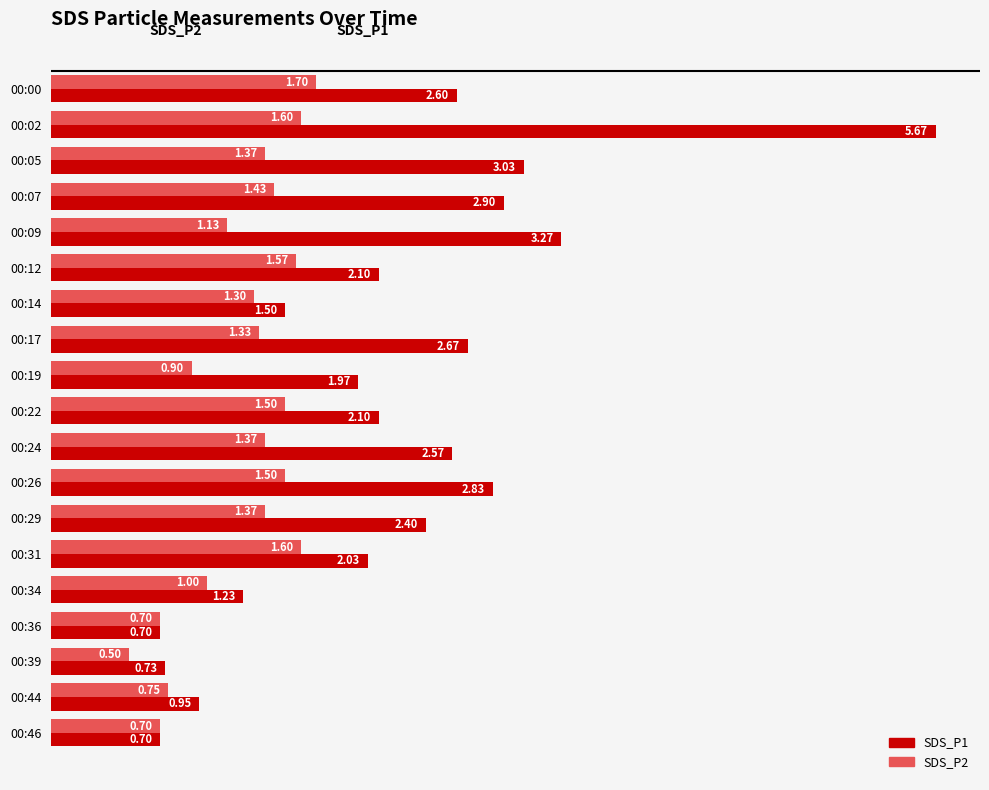

Which label corresponds to the largest value in the chart?

00:02